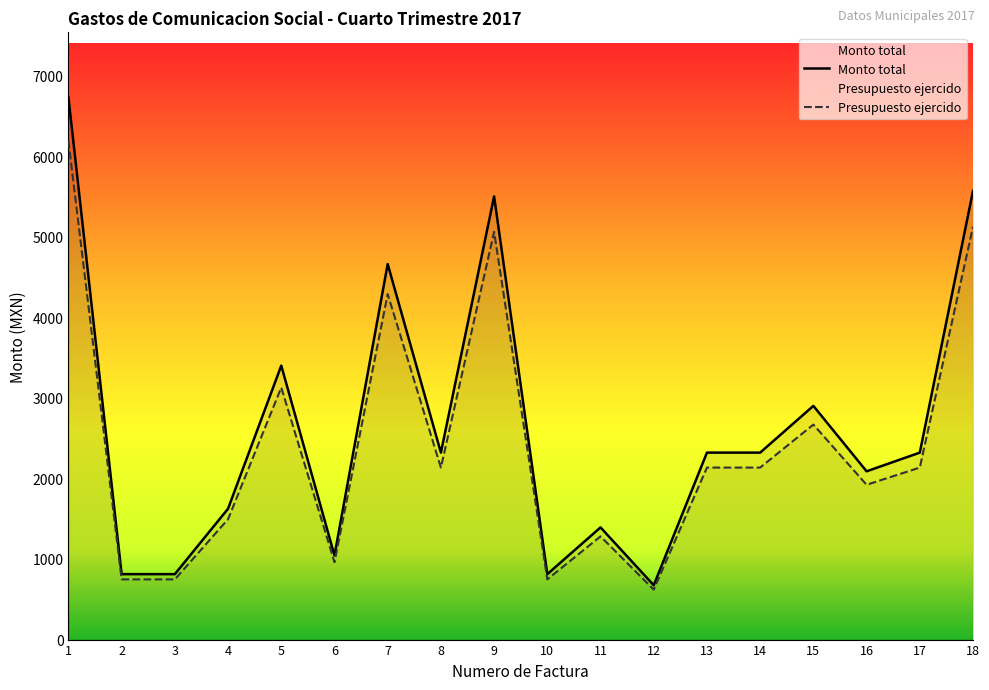

True or false: Monto total has more than 0 interior local peaks.

True